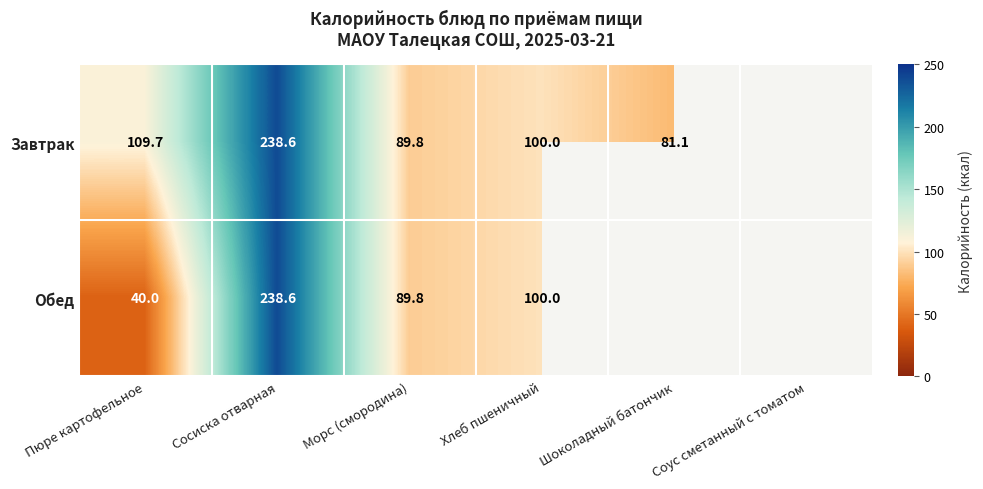

How many values in the Завтрак series are below 109?

3